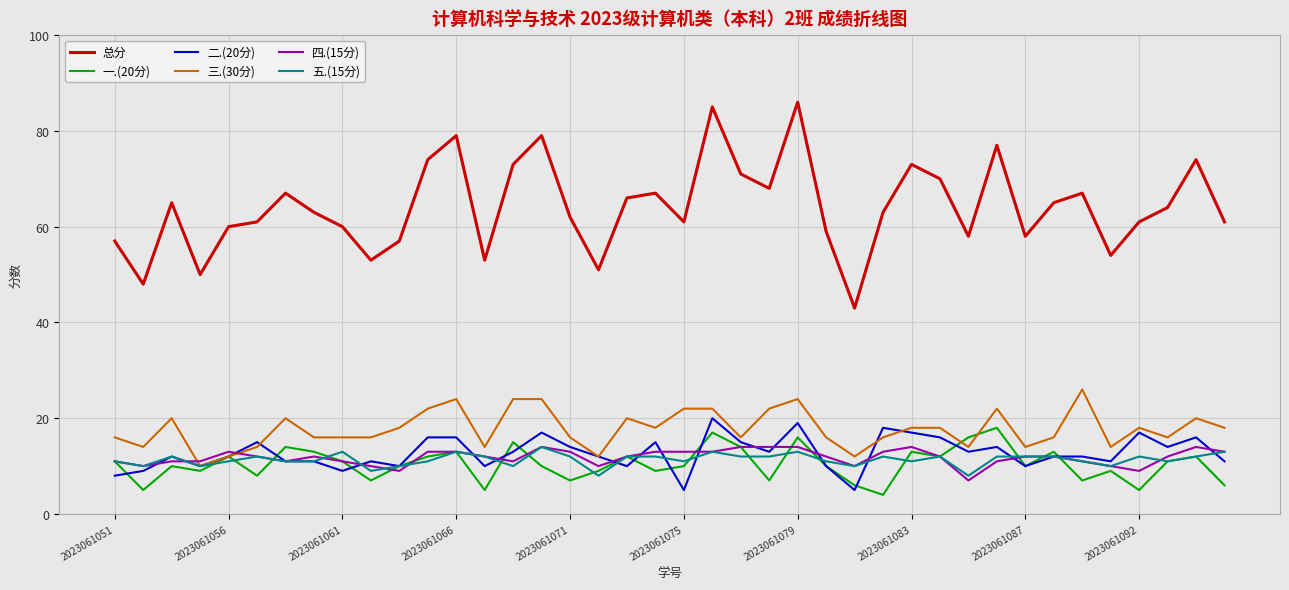

True or false: 一.(20分) and 总分 cross at least once.

False